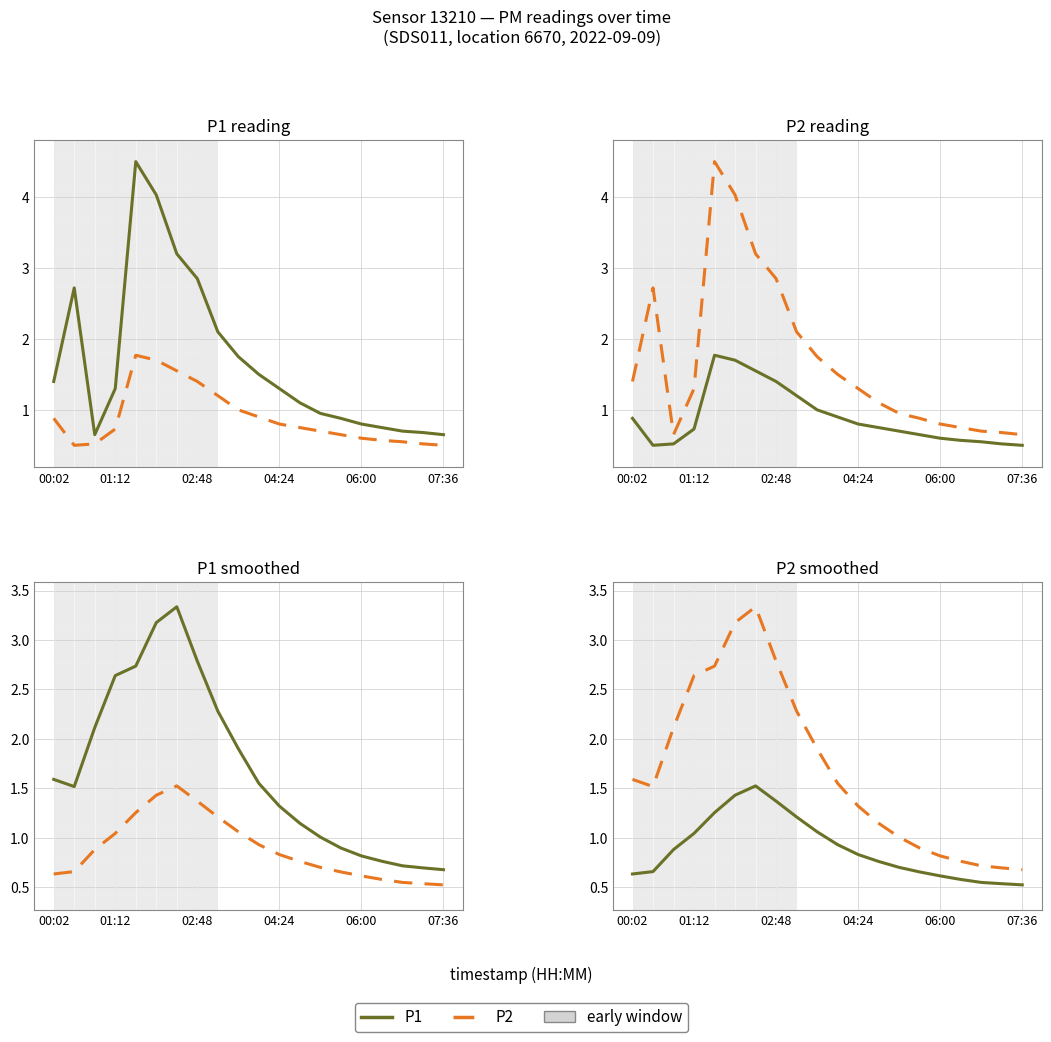

True or false: P1 has a value of 0.8 at 16.

True